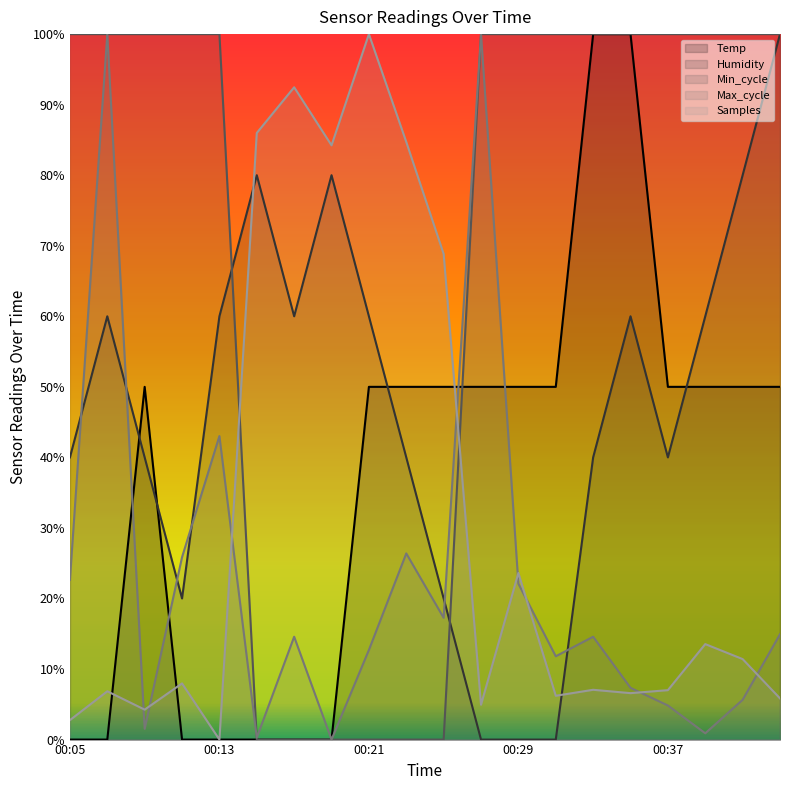

Reading left to right, transcribe all the data shown in this chart.

Temp: 00:05=0.0	00:07=0.0	00:09=0.5	00:11=0.0	00:13=0.0	00:15=0.0	00:17=0.0	00:19=0.0	00:21=0.5	00:23=0.5	00:25=0.5	00:27=0.5	00:29=0.5	00:31=0.5	00:33=1.0	00:35=1.0	00:37=0.5	00:39=0.5	00:41=0.5	00:43=0.5
Humidity: 00:05=0.4	00:07=0.6	00:09=0.4	00:11=0.2	00:13=0.6	00:15=0.8	00:17=0.6	00:19=0.8	00:21=0.6	00:23=0.4	00:25=0.2	00:27=0.0	00:29=0.0	00:31=0.0	00:33=0.4	00:35=0.6	00:37=0.4	00:39=0.6	00:41=0.8	00:43=1.0
Min_cycle: 00:05=1.0	00:07=1.0	00:09=1.0	00:11=1.0	00:13=1.0	00:15=0.0	00:17=0.0	00:19=0.0	00:21=0.0	00:23=0.0	00:25=0.0	00:27=1.0	00:29=1.0	00:31=1.0	00:33=1.0	00:35=1.0	00:37=1.0	00:39=1.0	00:41=1.0	00:43=1.0
Max_cycle: 00:05=0.2	00:07=1.0	00:09=0.0	00:11=0.3	00:13=0.4	00:15=0.0	00:17=0.1	00:19=0.0	00:21=0.1	00:23=0.3	00:25=0.2	00:27=1.0	00:29=0.2	00:31=0.1	00:33=0.1	00:35=0.1	00:37=0.0	00:39=0.0	00:41=0.1	00:43=0.1
Samples: 00:05=0.0	00:07=0.1	00:09=0.0	00:11=0.1	00:13=0.0	00:15=0.9	00:17=0.9	00:19=0.8	00:21=1.0	00:23=0.8	00:25=0.7	00:27=0.0	00:29=0.2	00:31=0.1	00:33=0.1	00:35=0.1	00:37=0.1	00:39=0.1	00:41=0.1	00:43=0.1